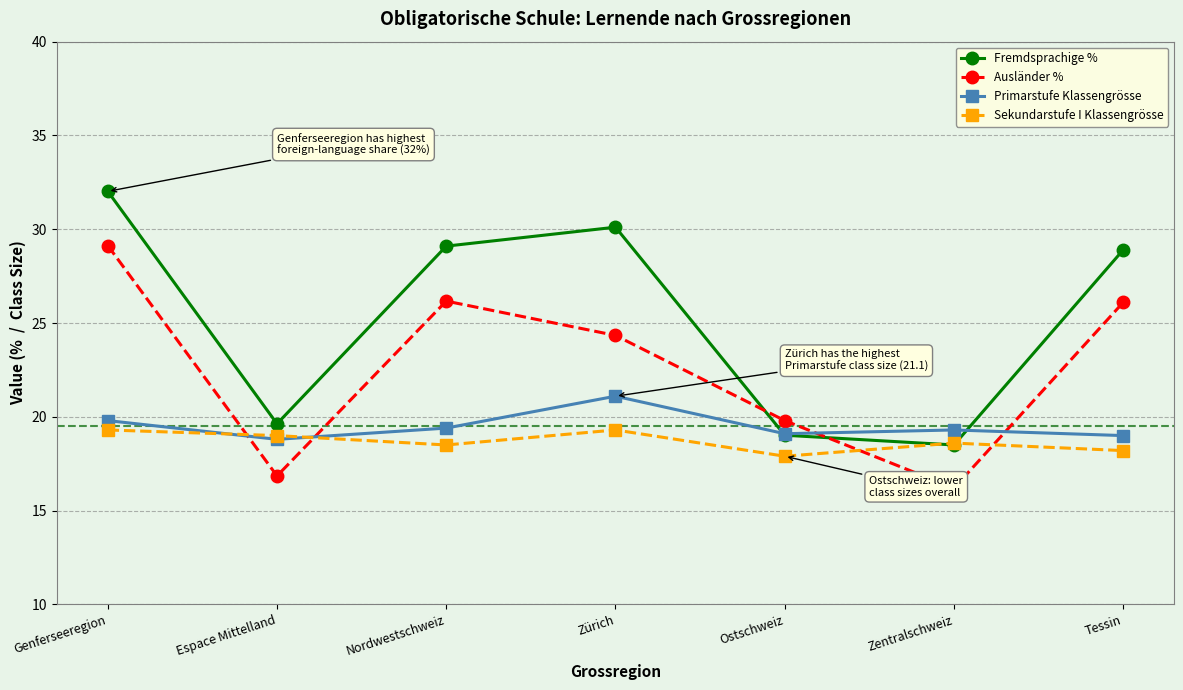

What is the label of the 3rd point from the right?

Ostschweiz